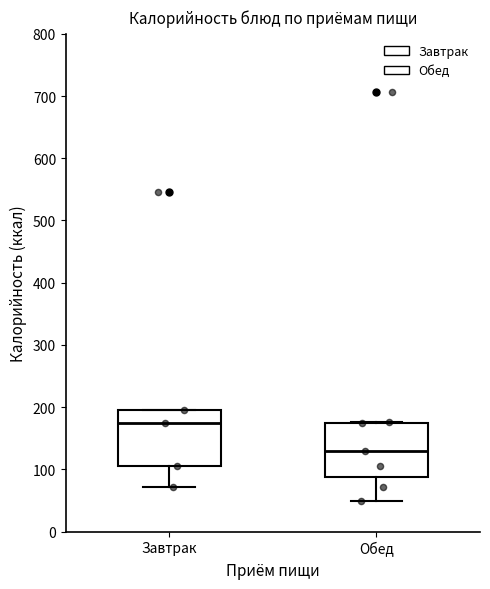

Where does the lower whisker of the box for Завтрак end on the y-axis? The values are not printed on the chart, so give them approximately, as read against the axis.

70